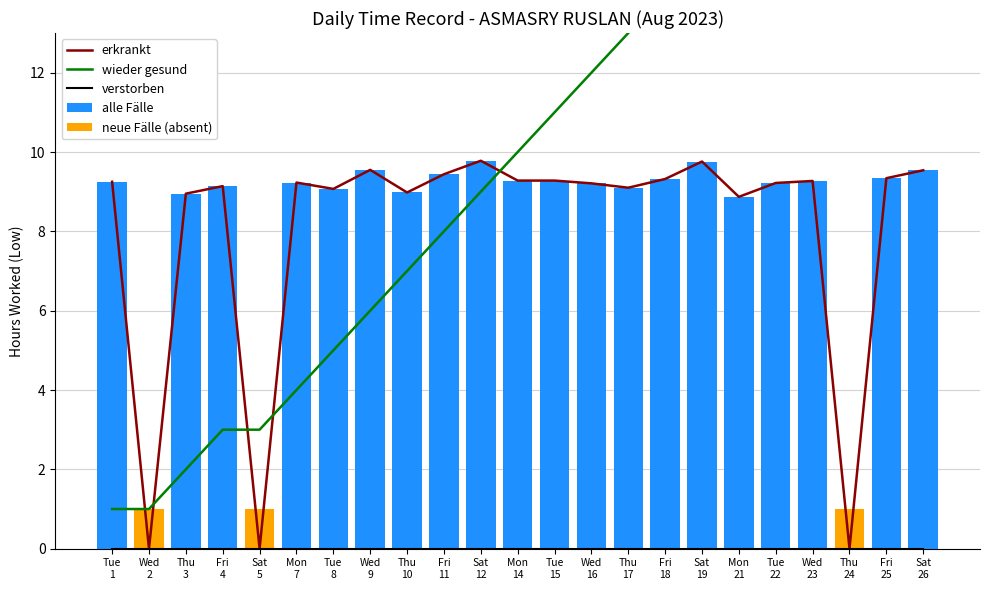

What is the change in value from Thu 10 to Sat 19?

+0.8